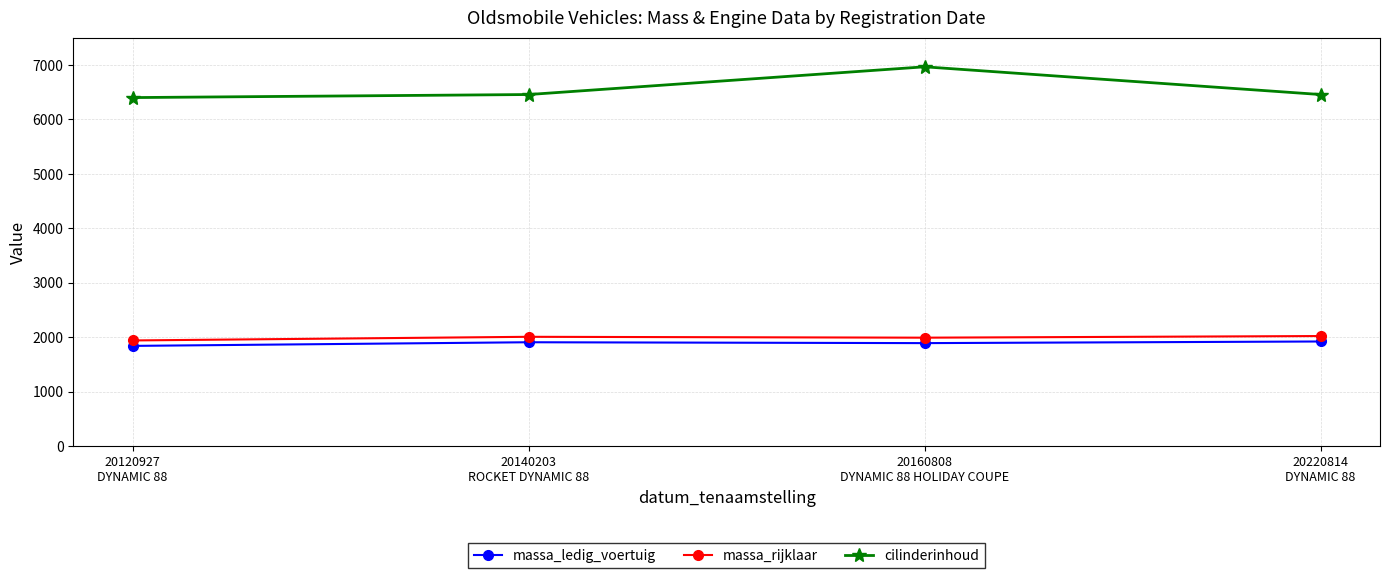

What is the highest value of the cilinderinhoud series?

6965